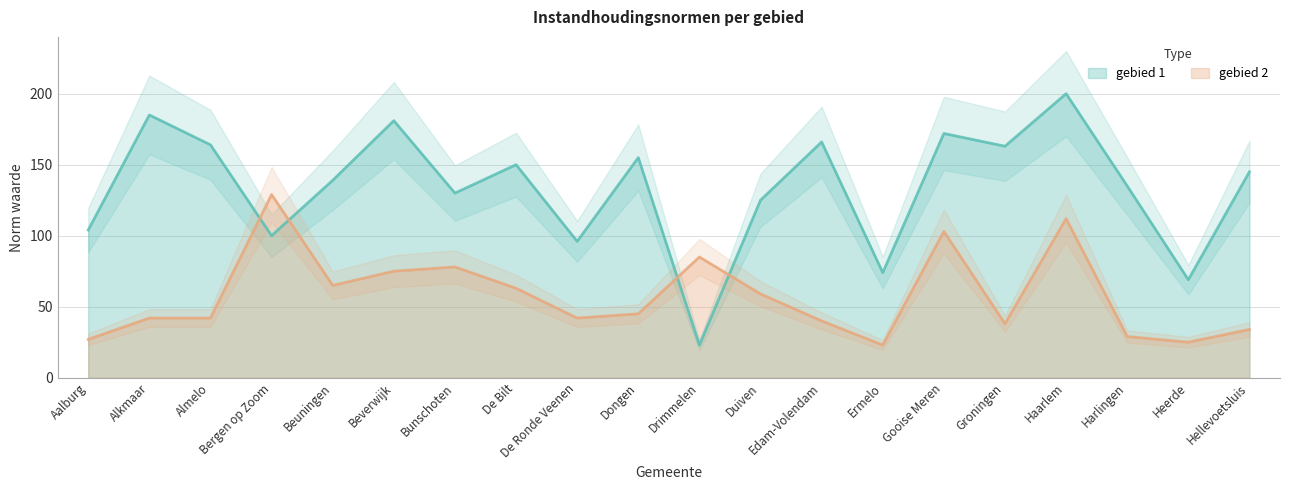

How many values in the gebied 1 series exceed 145?

9